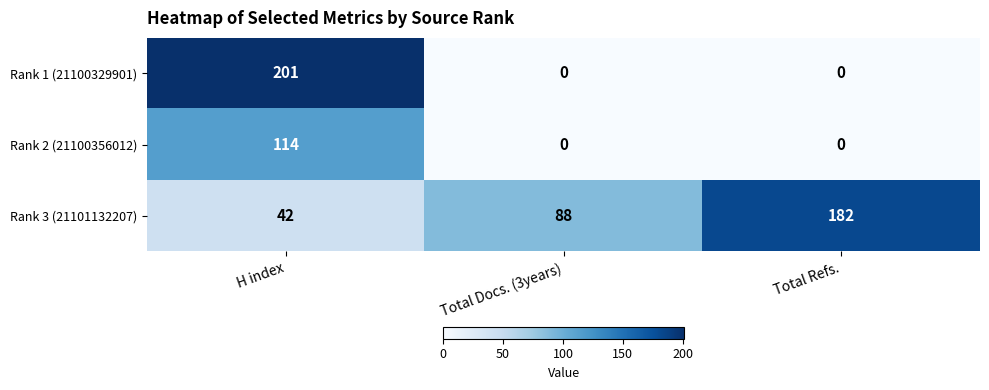

Rank the series by their maximum value, from lowest to highest.

Rank 2 (21100356012), Rank 3 (21101132207), Rank 1 (21100329901)